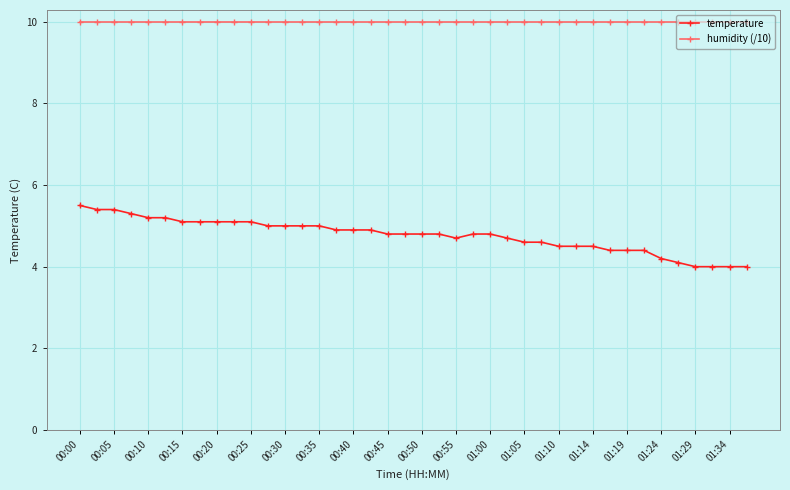

Rank the series by their maximum value, from highest to lowest.

humidity (/10), temperature